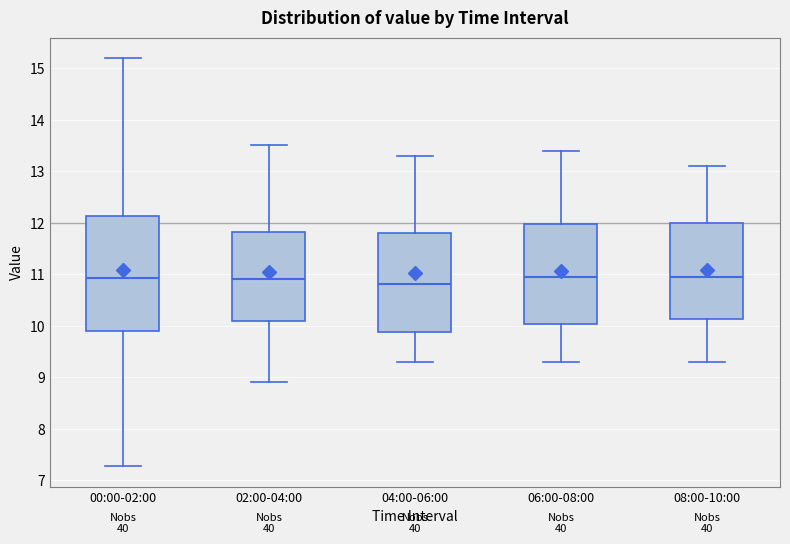

Reading left to right, read every box against the y-axis: the position of its median line, the range the box covers, and the ends of its whiskers. The values are not printed on the chart, so give them approximately, as read against the axis.

00:00-02:00: median 10.9, box 9.9 to 12.1, whiskers 7.3 to 15.2
02:00-04:00: median 10.9, box 10.1 to 11.8, whiskers 8.9 to 13.5
04:00-06:00: median 10.8, box 9.9 to 11.8, whiskers 9.3 to 13.3
06:00-08:00: median 11.0, box 10.0 to 12.0, whiskers 9.3 to 13.4
08:00-10:00: median 11.0, box 10.1 to 12.0, whiskers 9.3 to 13.1